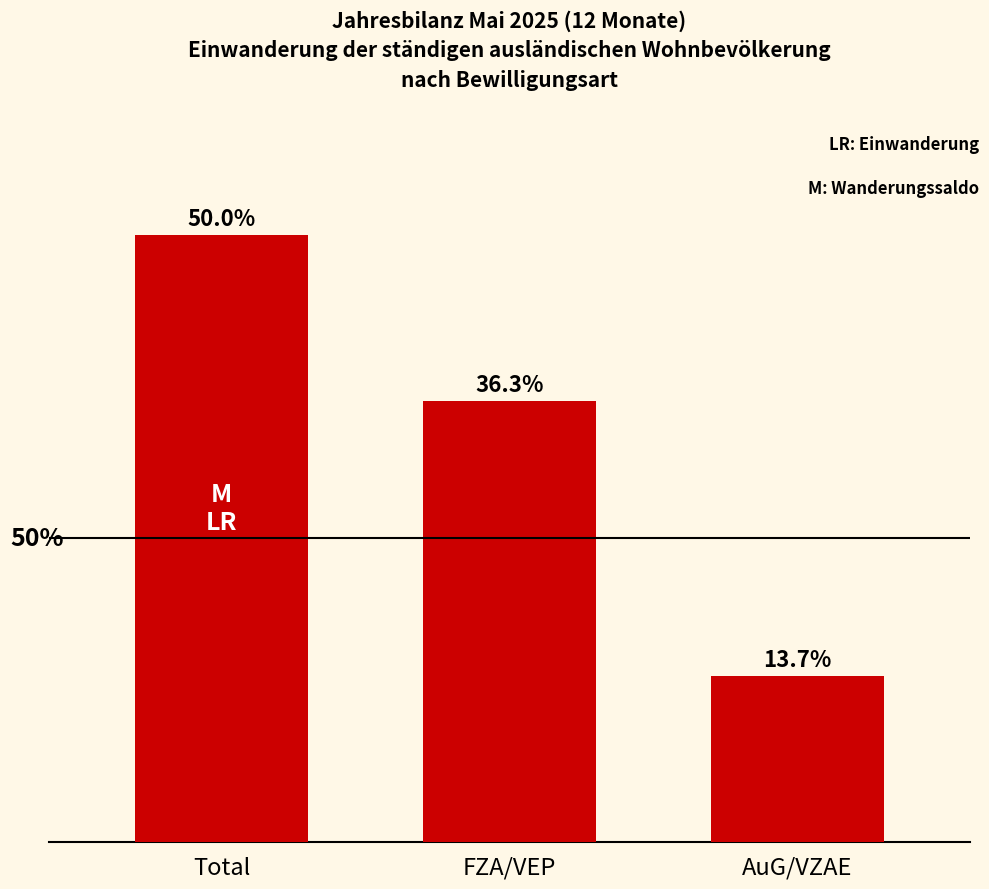

What position from the right is Total?

3